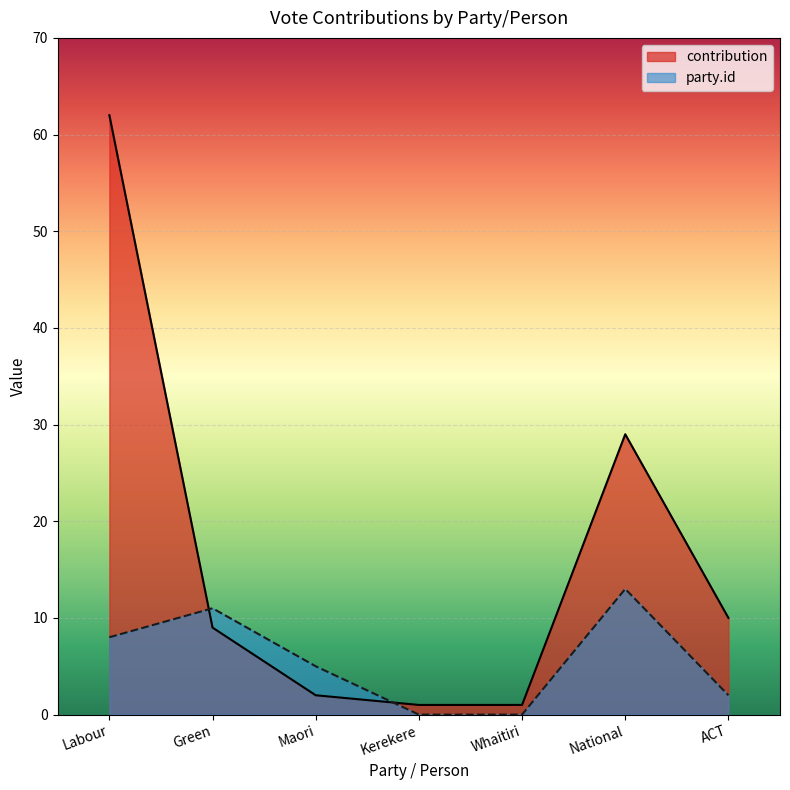

List the series in order of their peak value, highest first.

contribution, party.id